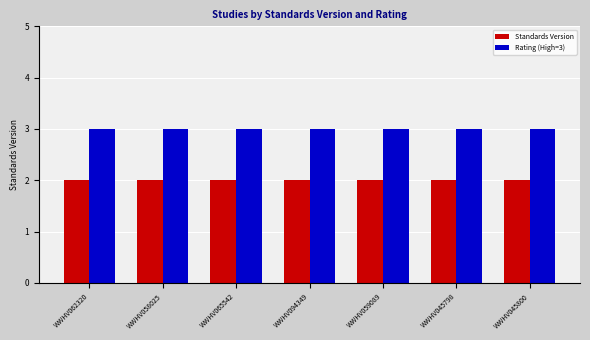

What is the value of the Standards Version bar at the 5th from the left?

2